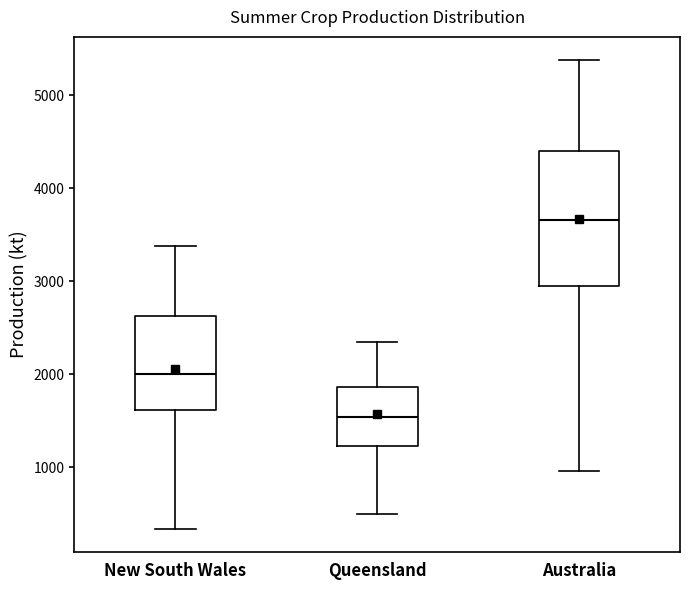

Reading left to right, transcribe this box plot: for each box, give where its median line is, the range the box spans, and where its two whiskers end, as read against the y-axis. The values are not printed on the chart, so give them approximately, as read against the axis.

New South Wales: median 2000, box 1600 to 2600, whiskers 300 to 3400
Queensland: median 1500, box 1200 to 1900, whiskers 500 to 2300
Australia: median 3700, box 2900 to 4400, whiskers 1000 to 5400